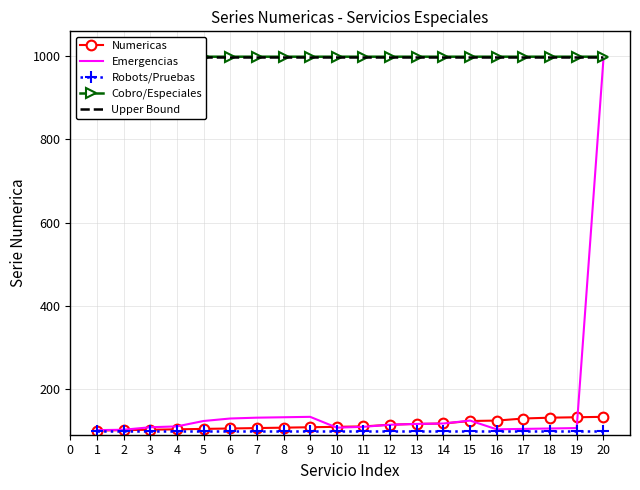

What is the value of the Upper Bound point at the 10th from the left?

999